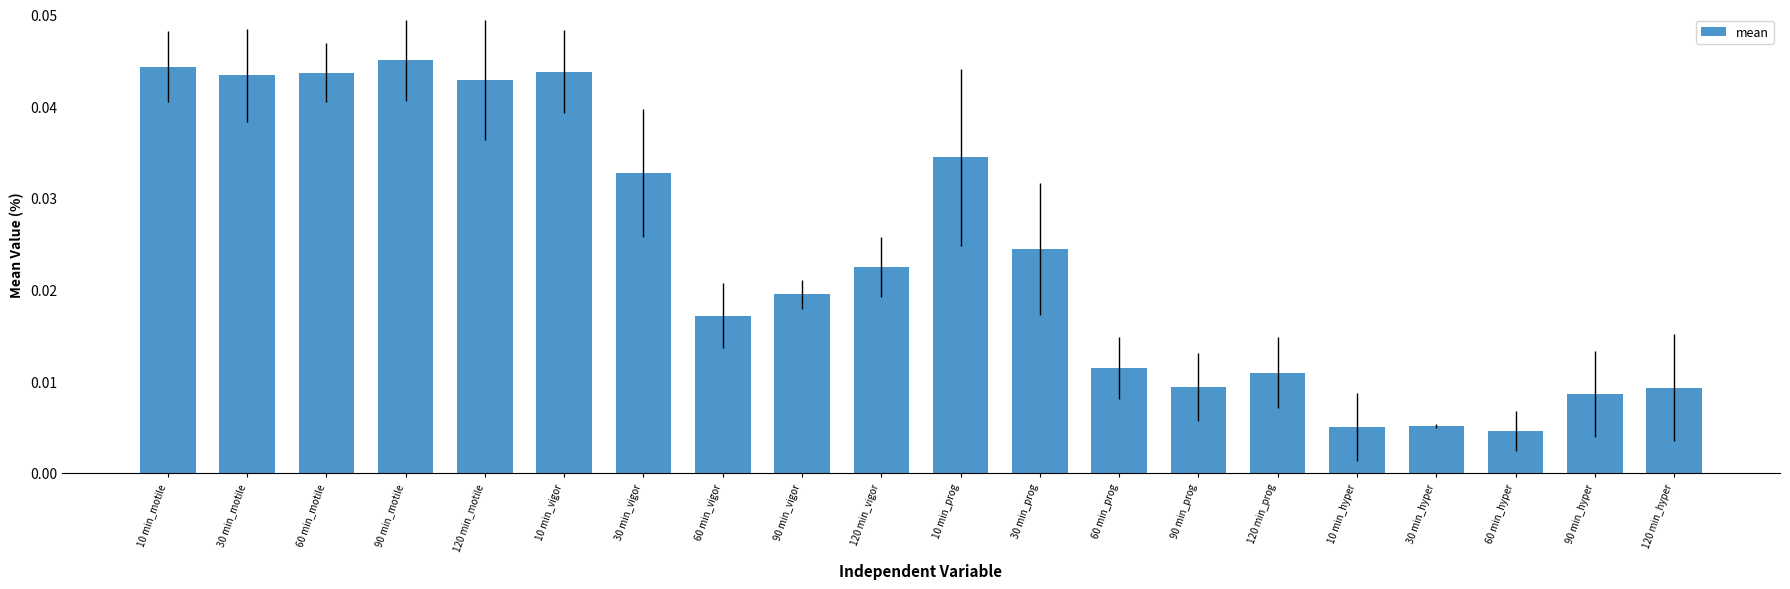

Does the chart contain stacked bars?

No